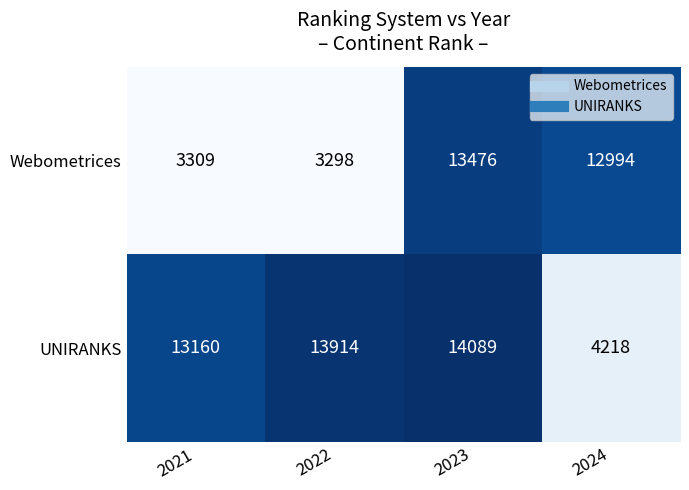

The value of Webometrices at 2021 is 4539. True or false?

False